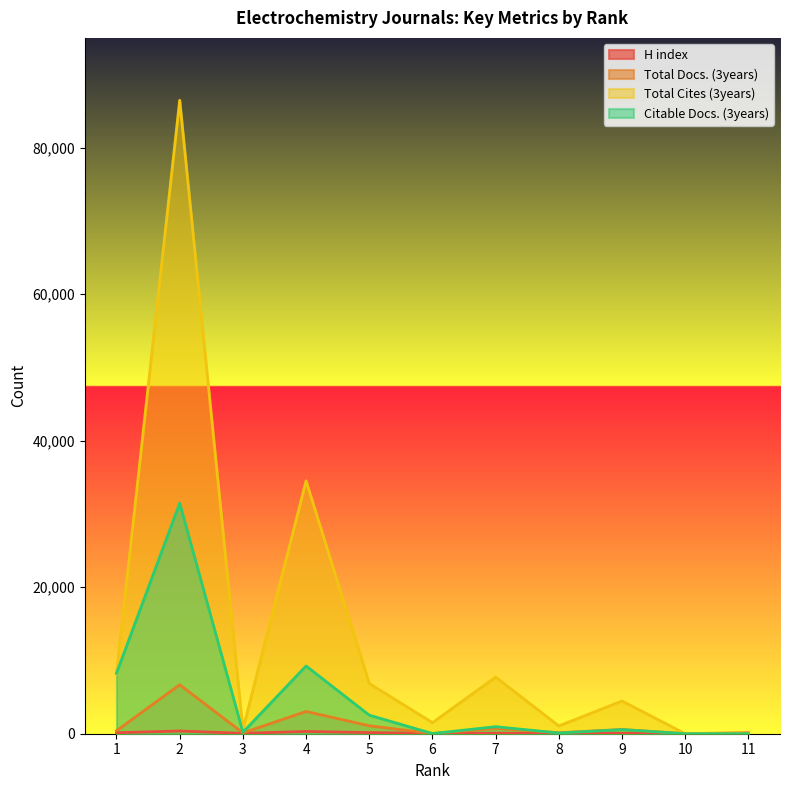

At which category does Total Docs. (3years) reach its first local valley?

3